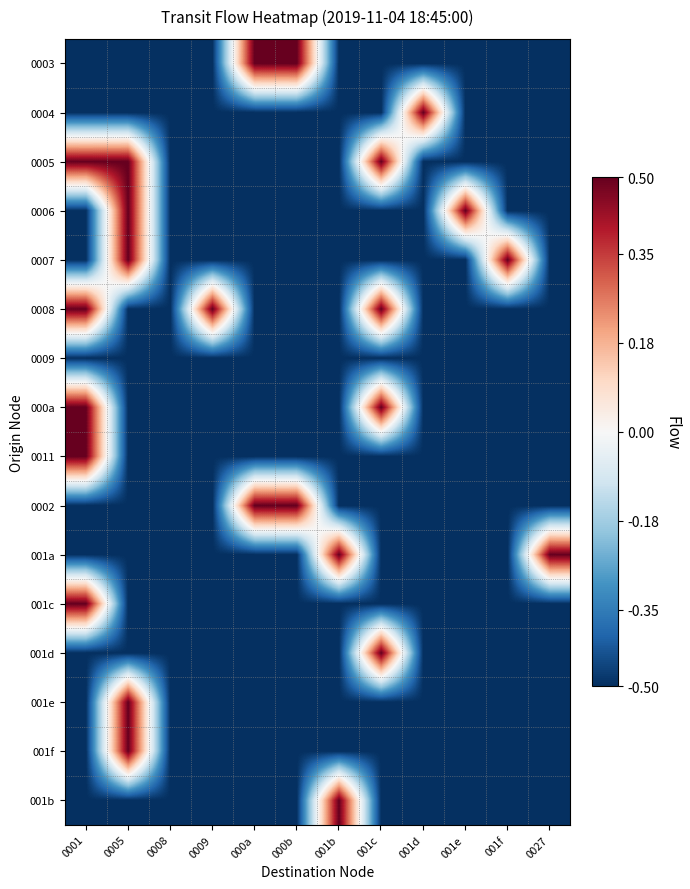

Reading right to left, transcribe all the data shown in this chart.

0003: 0027=-0.5	001f=-0.5	001e=-0.5	001d=-0.5	001c=-0.5	001b=-0.5	000b=0.5	000a=0.5	0009=-0.5	0008=-0.5	0005=-0.5	0001=-0.5
0004: 0027=-0.5	001f=-0.5	001e=-0.5	001d=0.5	001c=-0.5	001b=-0.5	000b=-0.5	000a=-0.5	0009=-0.5	0008=-0.5	0005=-0.5	0001=-0.5
0005: 0027=-0.5	001f=-0.5	001e=-0.5	001d=-0.5	001c=0.5	001b=-0.5	000b=-0.5	000a=-0.5	0009=-0.5	0008=-0.5	0005=0.5	0001=0.5
0006: 0027=-0.5	001f=-0.5	001e=0.5	001d=-0.5	001c=-0.5	001b=-0.5	000b=-0.5	000a=-0.5	0009=-0.5	0008=-0.5	0005=0.5	0001=-0.5
0007: 0027=-0.5	001f=0.5	001e=-0.5	001d=-0.5	001c=-0.5	001b=-0.5	000b=-0.5	000a=-0.5	0009=-0.5	0008=-0.5	0005=0.5	0001=-0.5
0008: 0027=-0.5	001f=-0.5	001e=-0.5	001d=-0.5	001c=0.5	001b=-0.5	000b=-0.5	000a=-0.5	0009=0.5	0008=-0.5	0005=-0.5	0001=0.5
0009: 0027=-0.5	001f=-0.5	001e=-0.5	001d=-0.5	001c=-0.5	001b=-0.5	000b=-0.5	000a=-0.5	0009=-0.5	0008=-0.5	0005=-0.5	0001=-0.5
000a: 0027=-0.5	001f=-0.5	001e=-0.5	001d=-0.5	001c=0.5	001b=-0.5	000b=-0.5	000a=-0.5	0009=-0.5	0008=-0.5	0005=-0.5	0001=0.5
0011: 0027=-0.5	001f=-0.5	001e=-0.5	001d=-0.5	001c=-0.5	001b=-0.5	000b=-0.5	000a=-0.5	0009=-0.5	0008=-0.5	0005=-0.5	0001=0.5
0002: 0027=-0.5	001f=-0.5	001e=-0.5	001d=-0.5	001c=-0.5	001b=-0.5	000b=0.5	000a=0.5	0009=-0.5	0008=-0.5	0005=-0.5	0001=-0.5
001a: 0027=0.5	001f=-0.5	001e=-0.5	001d=-0.5	001c=-0.5	001b=0.5	000b=-0.5	000a=-0.5	0009=-0.5	0008=-0.5	0005=-0.5	0001=-0.5
001c: 0027=-0.5	001f=-0.5	001e=-0.5	001d=-0.5	001c=-0.5	001b=-0.5	000b=-0.5	000a=-0.5	0009=-0.5	0008=-0.5	0005=-0.5	0001=0.5
001d: 0027=-0.5	001f=-0.5	001e=-0.5	001d=-0.5	001c=0.5	001b=-0.5	000b=-0.5	000a=-0.5	0009=-0.5	0008=-0.5	0005=-0.5	0001=-0.5
001e: 0027=-0.5	001f=-0.5	001e=-0.5	001d=-0.5	001c=-0.5	001b=-0.5	000b=-0.5	000a=-0.5	0009=-0.5	0008=-0.5	0005=0.5	0001=-0.5
001f: 0027=-0.5	001f=-0.5	001e=-0.5	001d=-0.5	001c=-0.5	001b=-0.5	000b=-0.5	000a=-0.5	0009=-0.5	0008=-0.5	0005=0.5	0001=-0.5
001b: 0027=-0.5	001f=-0.5	001e=-0.5	001d=-0.5	001c=-0.5	001b=0.5	000b=-0.5	000a=-0.5	0009=-0.5	0008=-0.5	0005=-0.5	0001=-0.5